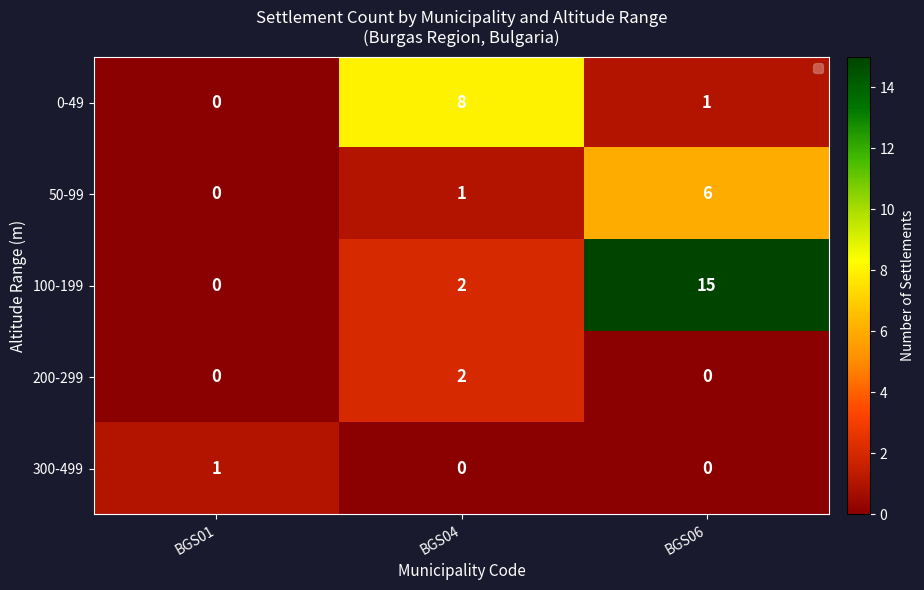

Reading left to right, what are all the values shown in this chart?

0-49: BGS01=0	BGS04=8	BGS06=1
50-99: BGS01=0	BGS04=1	BGS06=6
100-199: BGS01=0	BGS04=2	BGS06=15
200-299: BGS01=0	BGS04=2	BGS06=0
300-499: BGS01=1	BGS04=0	BGS06=0